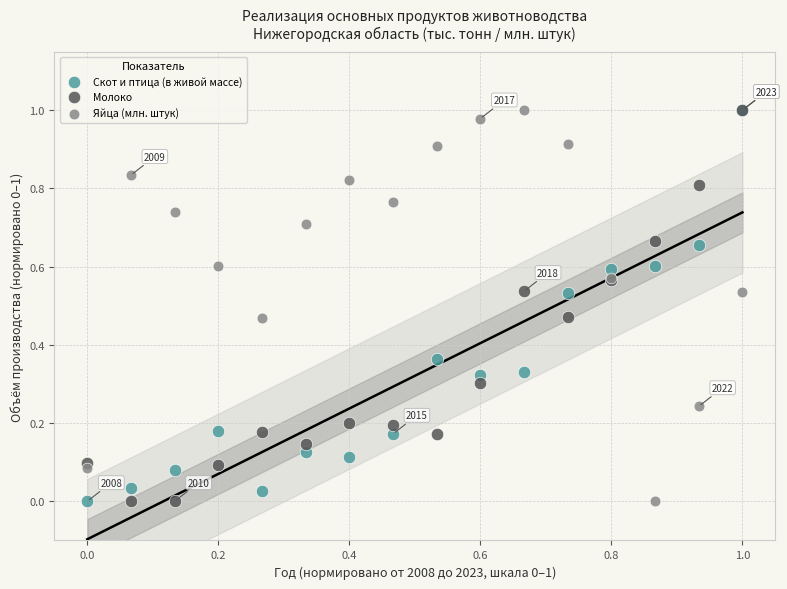

What are all the series names shown in the legend?

Скот и птица (в живой массе), Молоко, Яйца (млн. штук)